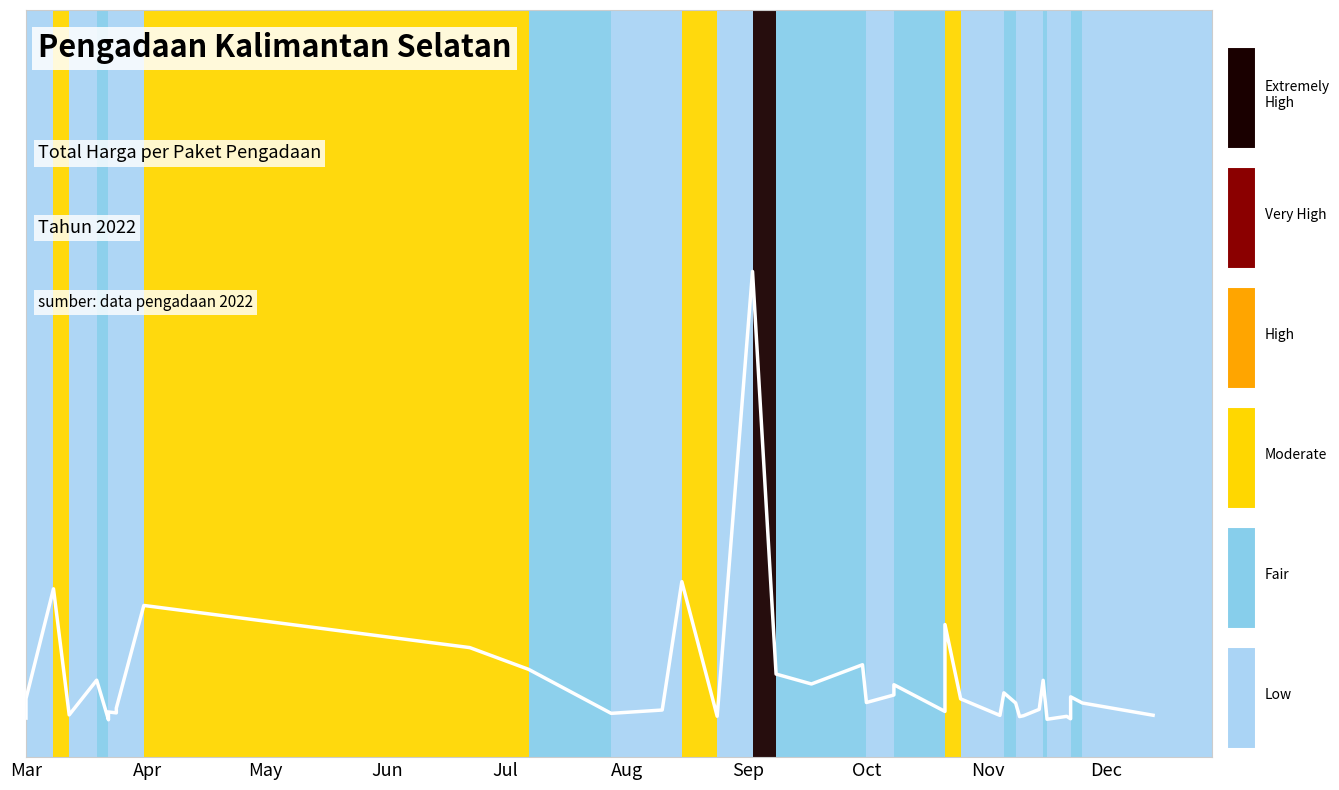

Is it true that the value at May is 0.2?

True